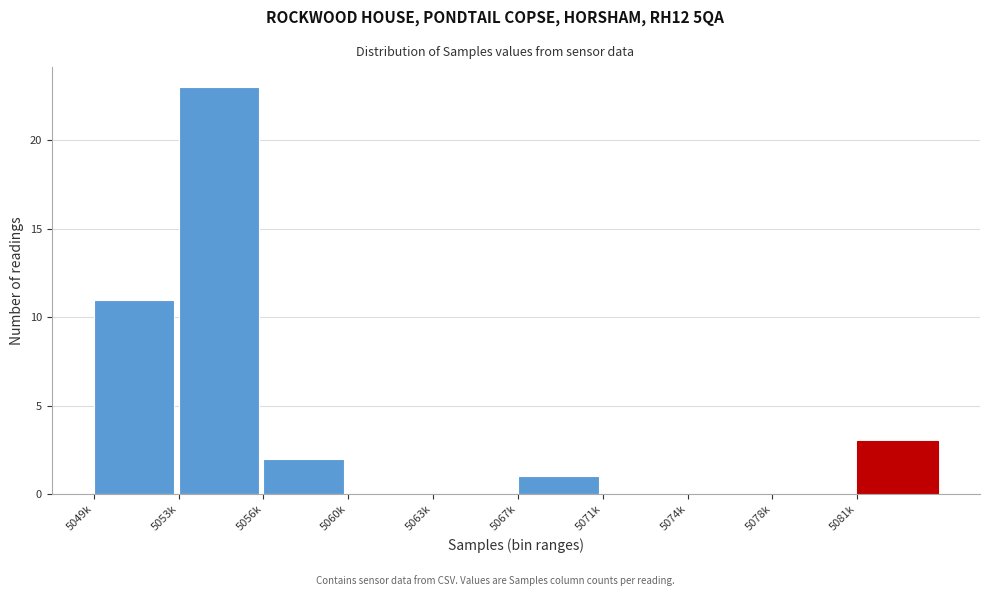

Reading right to left, extract all data points from this chart.

5081k=3	5078k=0	5074k=0	5071k=0	5067k=1	5063k=0	5060k=0	5056k=2	5053k=23	5049k=11